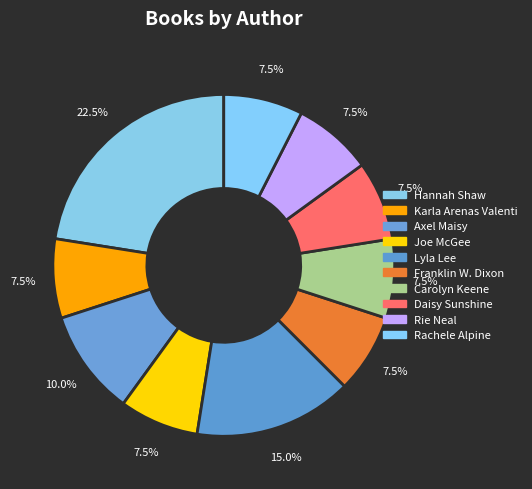

Is there a majority slice in this chart?

No